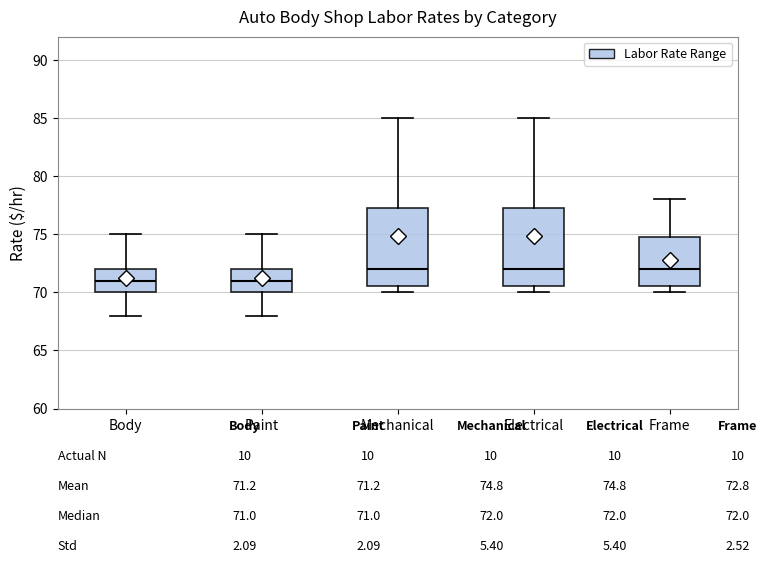

Reading left to right, transcribe this box plot: for each box, give where its median line is, the range the box spans, and where its two whiskers end, as read against the y-axis. The values are not printed on the chart, so give them approximately, as read against the axis.

Body: median 71.0, box 70.0 to 72.0, whiskers 68.0 to 75.0
Paint: median 71.0, box 70.0 to 72.0, whiskers 68.0 to 75.0
Mechanical: median 72.0, box 70.5 to 77.5, whiskers 70.0 to 85.0
Electrical: median 72.0, box 70.5 to 77.5, whiskers 70.0 to 85.0
Frame: median 72.0, box 70.5 to 75.0, whiskers 70.0 to 78.0